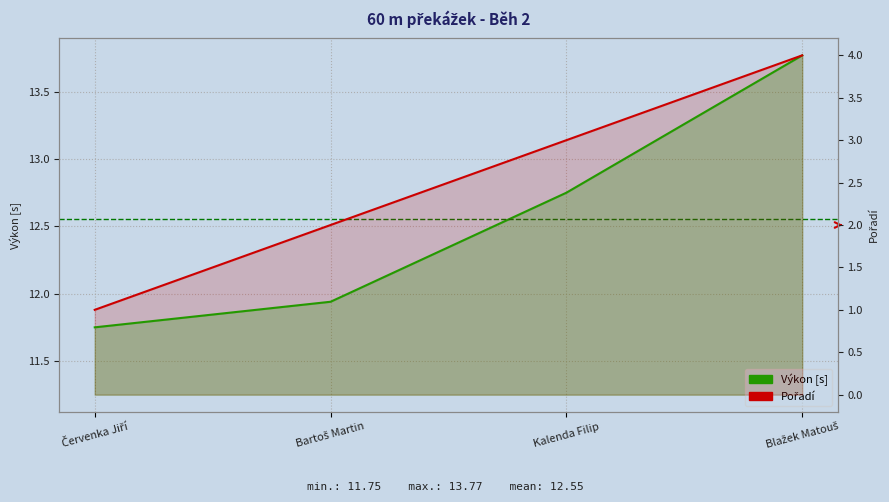

At how many categories does at least one series exceed 10?

4